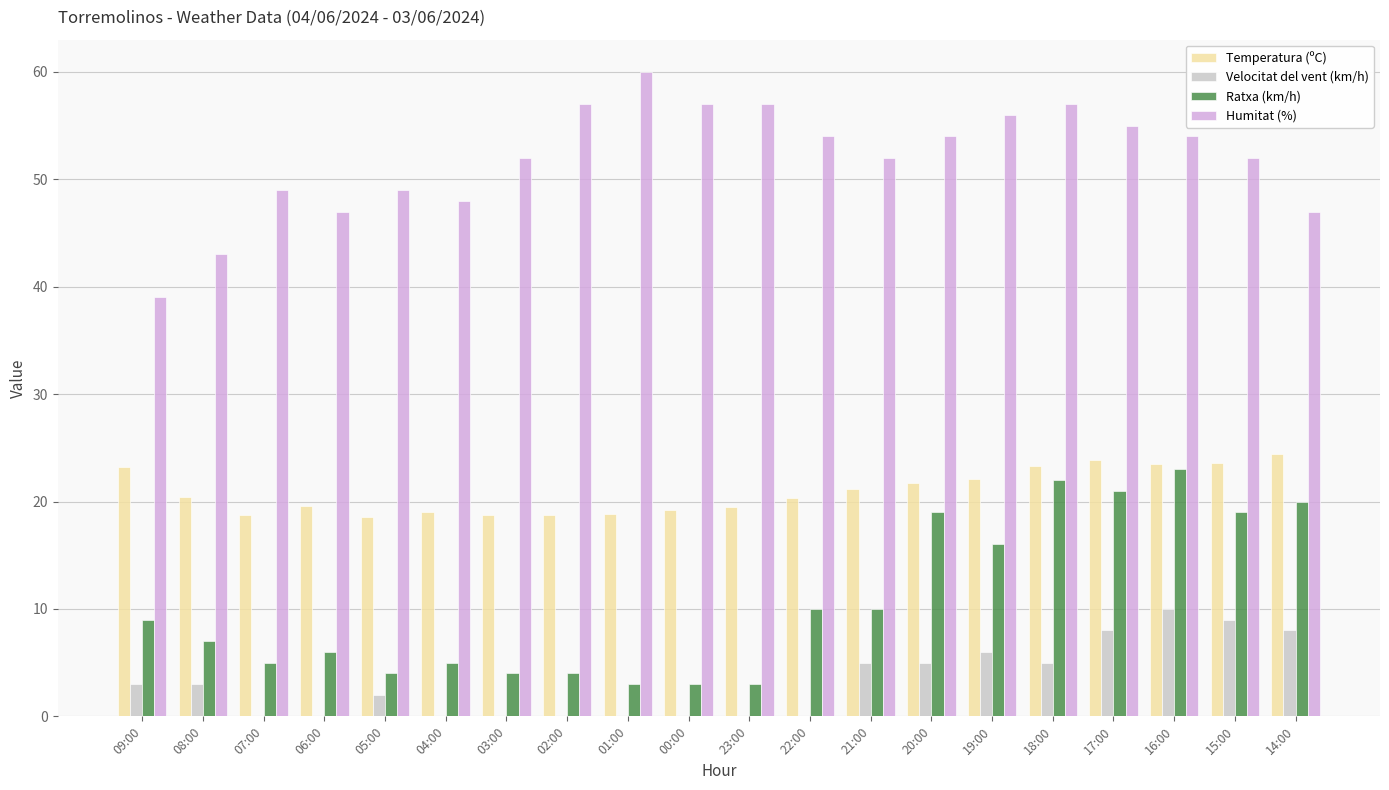

What is the sum of all Ratxa (km/h) values?

213.0